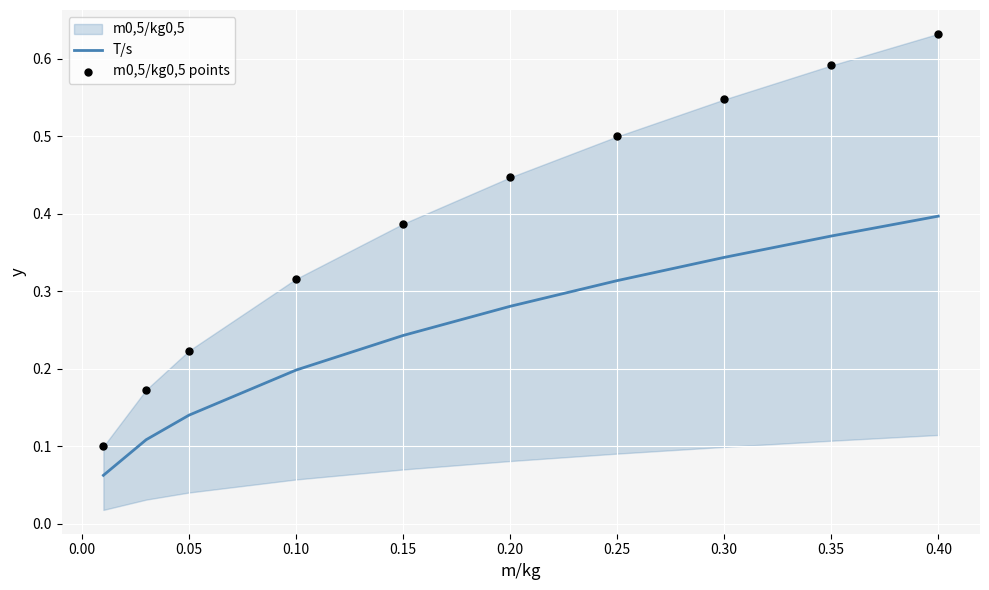

At which label does T/s reach its peak?

0.40